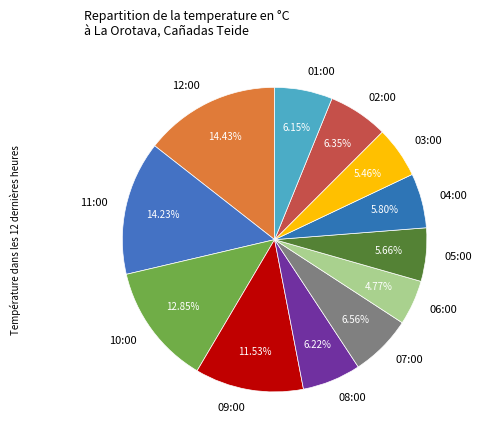

Does any single category account for the majority?

No